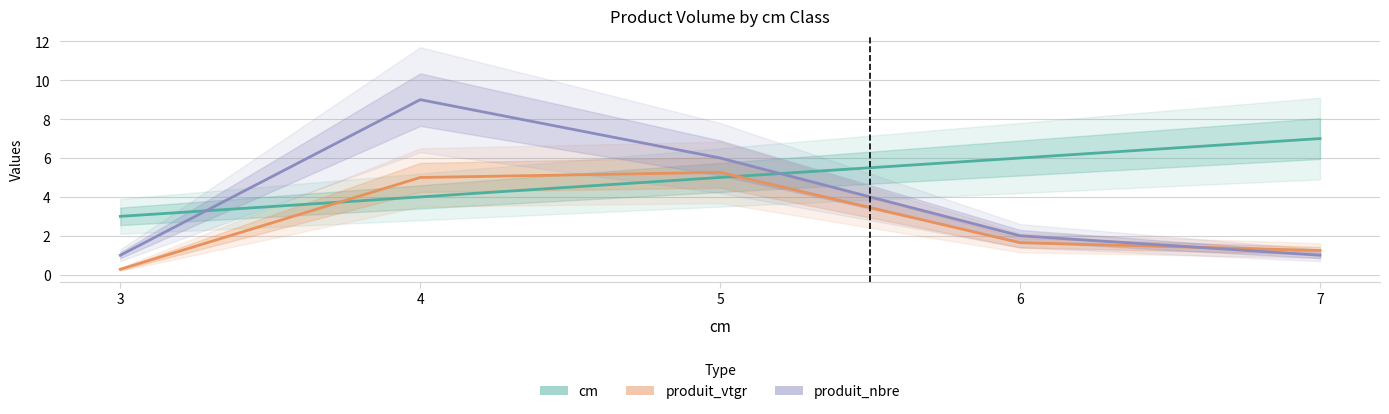

Where does the cm series first go above 5?

6